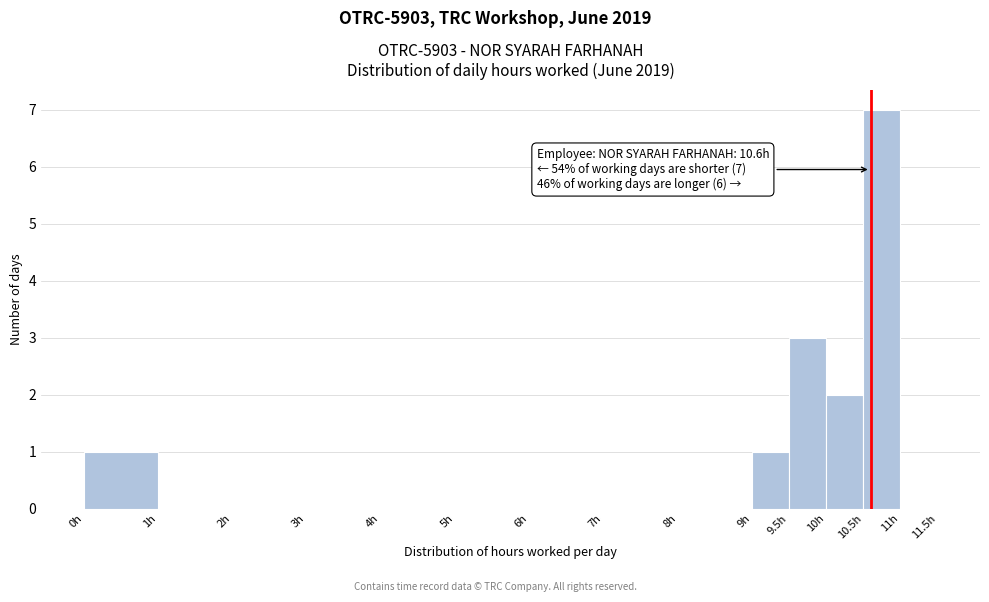

Which range on the x-axis has the tallest bar?

10.5 to 11.0